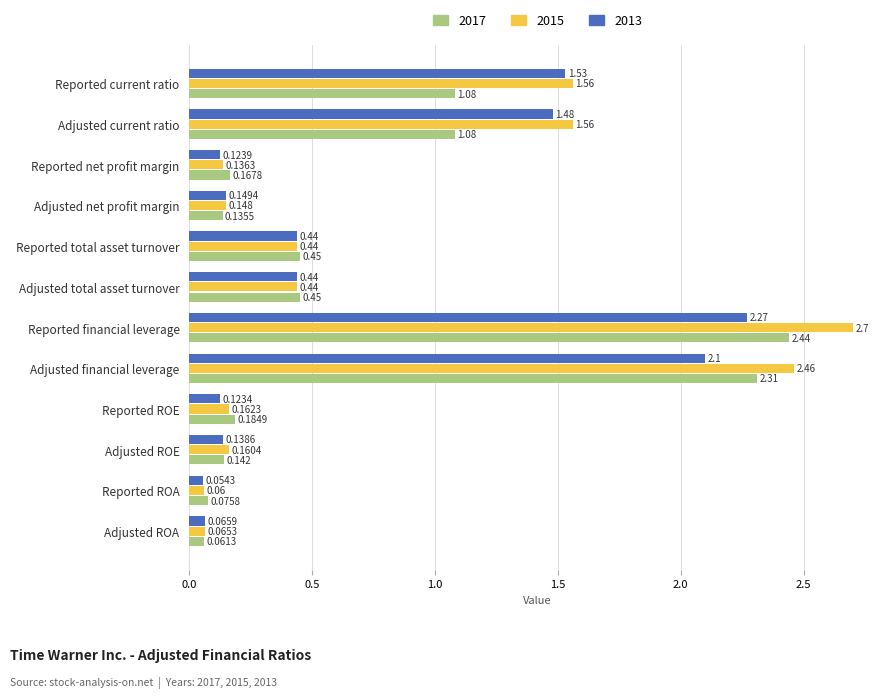

Which series has the largest total across all categories?

2015